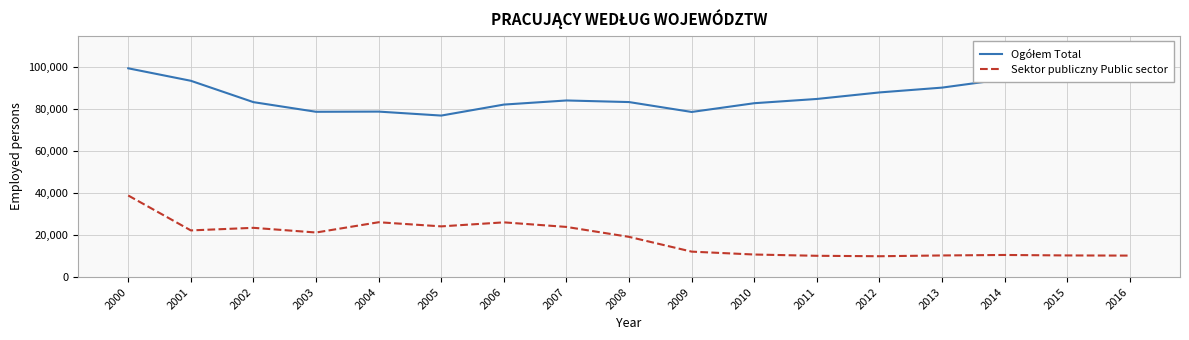

What is the lowest value of the Sektor publiczny Public sector series?

9971